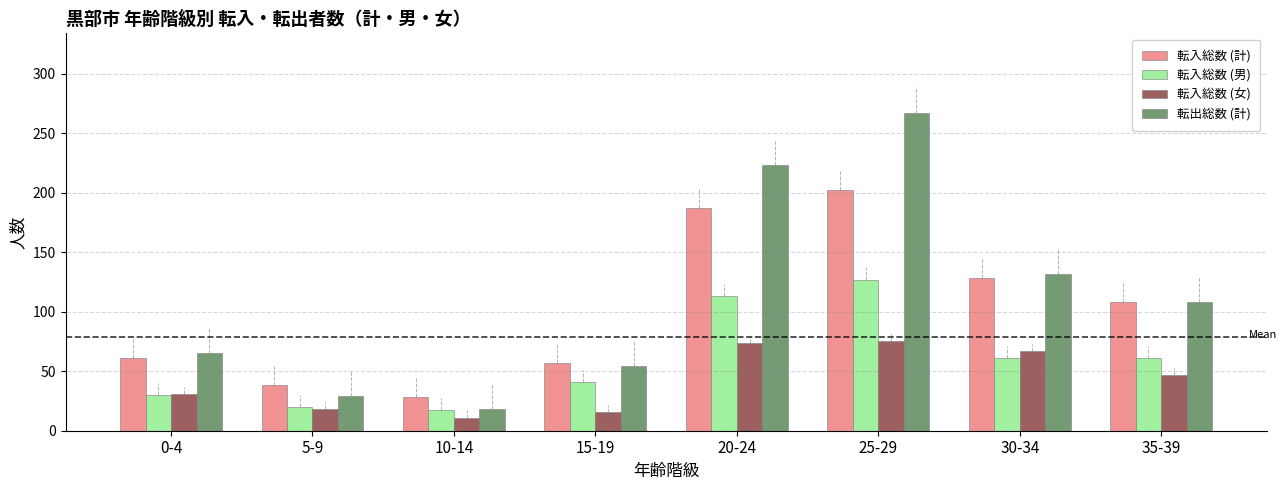

Rank the series by their maximum value, from lowest to highest.

転入総数 (女), 転入総数 (男), 転入総数 (計), 転出総数 (計)